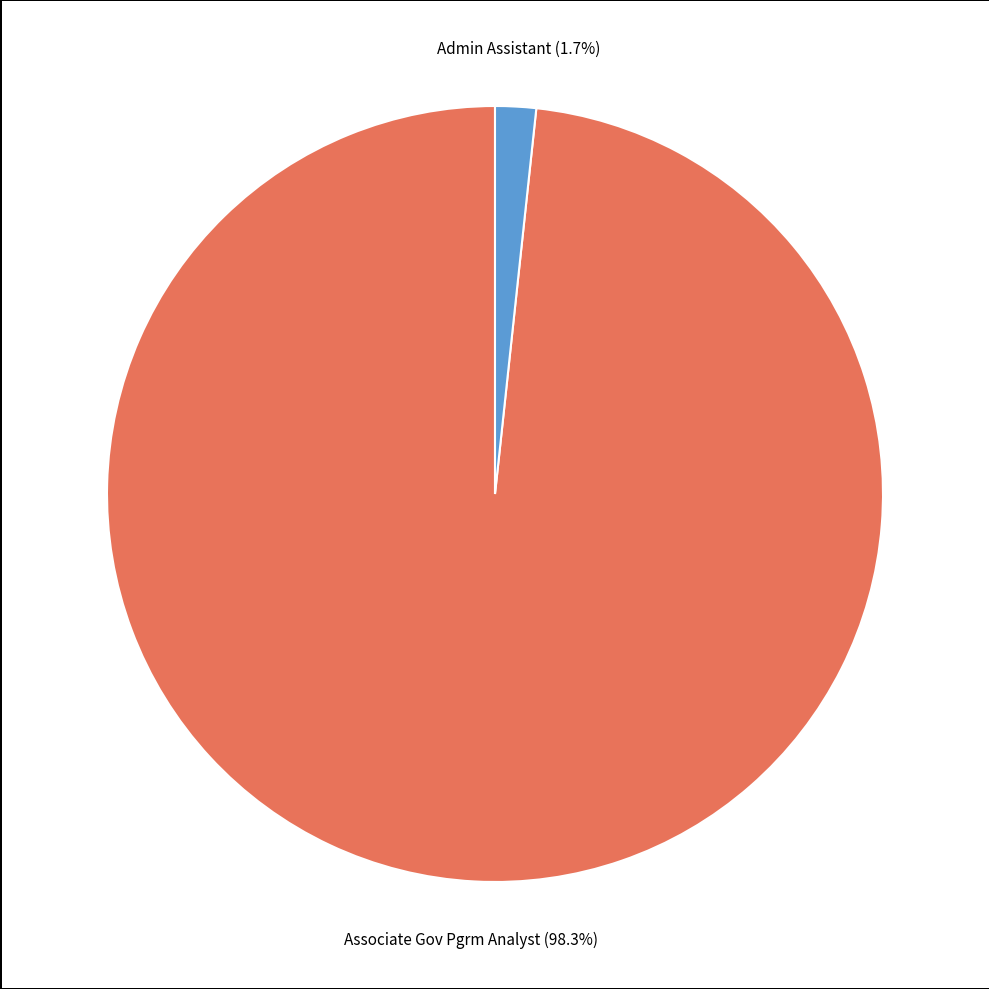

Is there a majority slice in this chart?

Yes